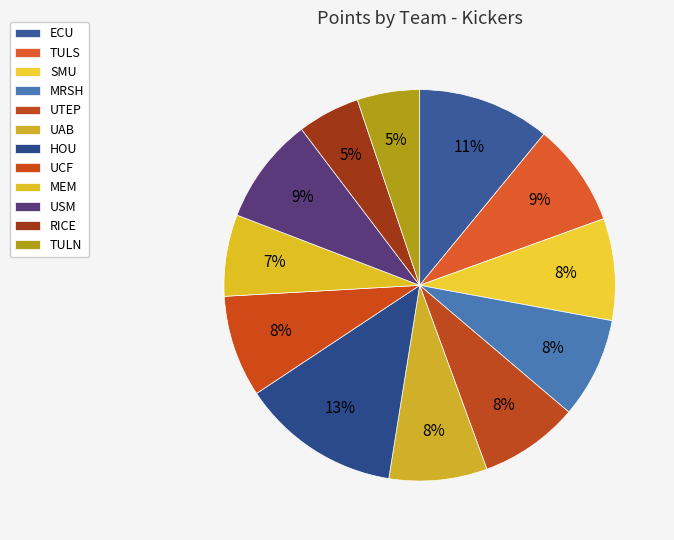

True or false: UCF accounts for 1% of the total.

False